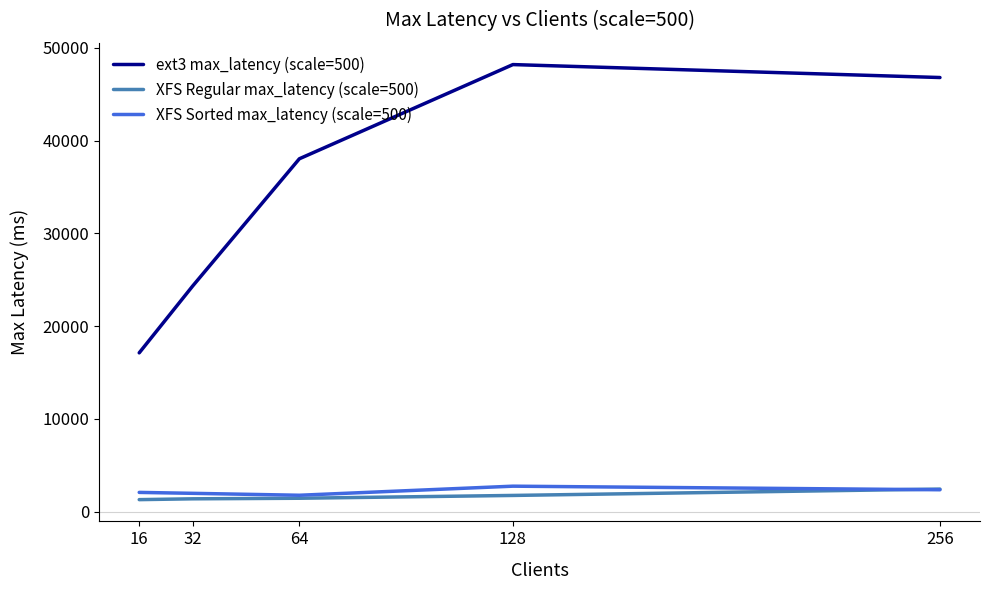

True or false: XFS Sorted max_latency (scale=500) and ext3 max_latency (scale=500) cross at least once.

False